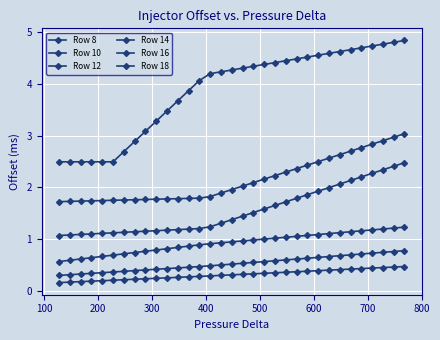

True or false: Row 18 and Row 10 intersect in this chart.

False